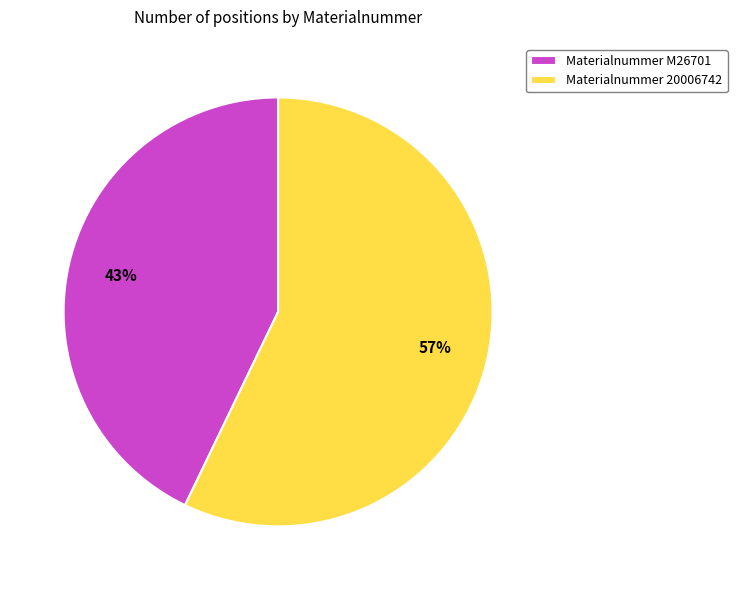

To the nearest percent, what is the difference between the largest and smallest slice percentages?

14%